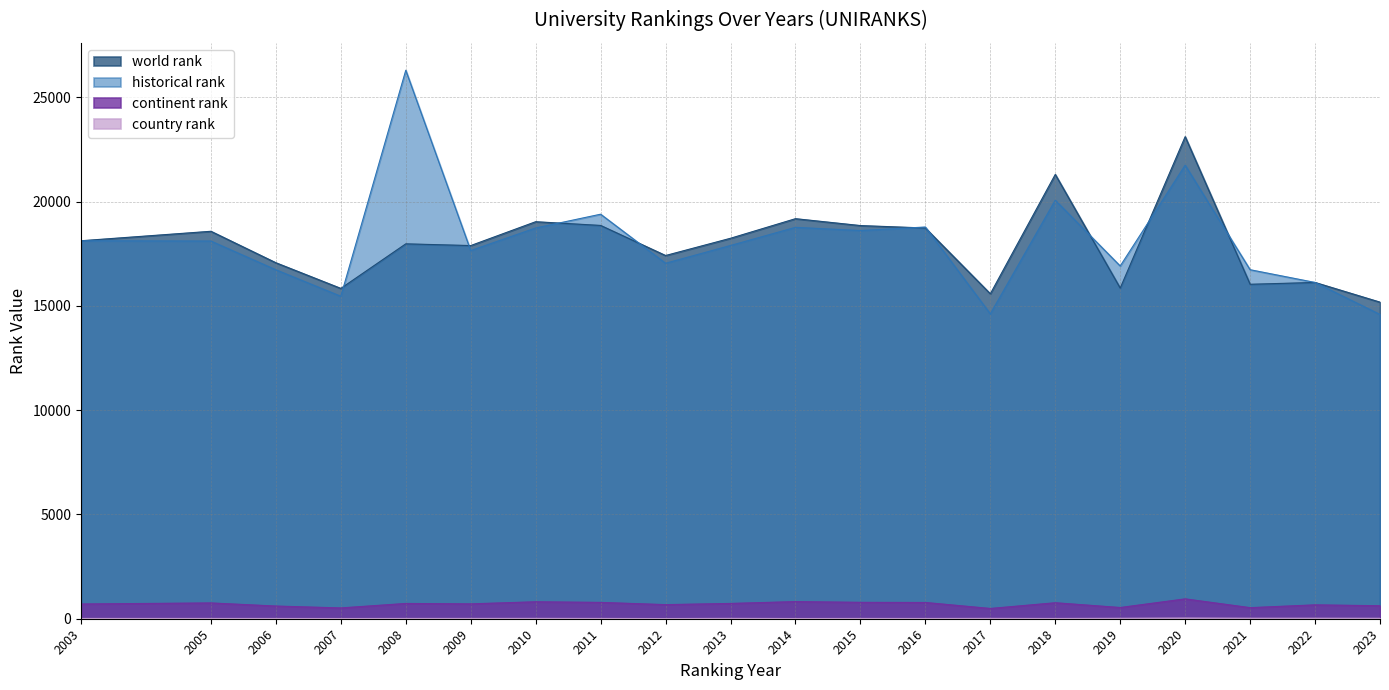

At which category does world rank reach its first local peak?

2005